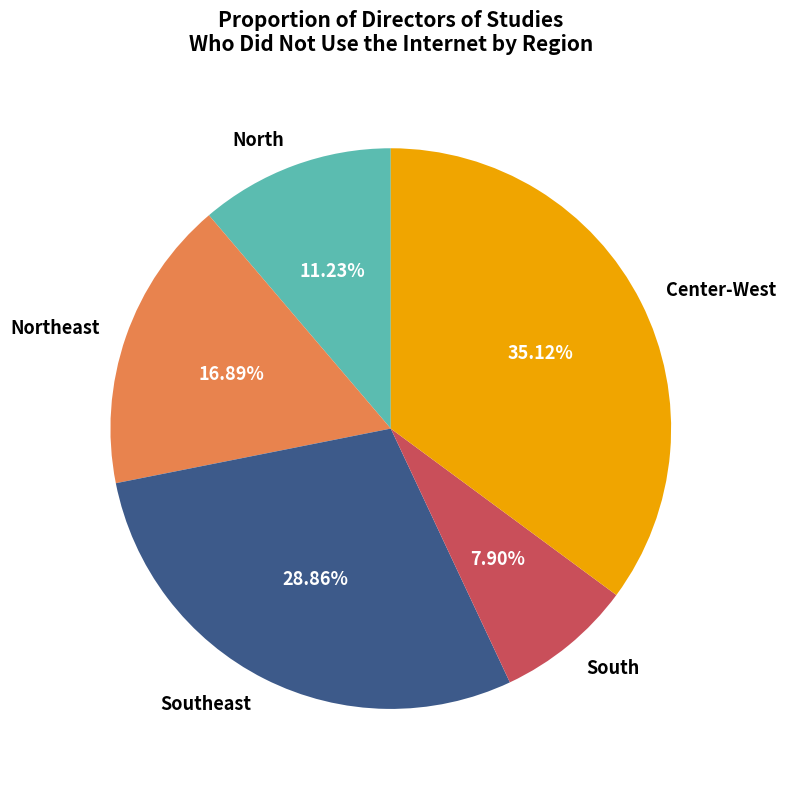

Does Center-West account for over 50% of the chart?

No